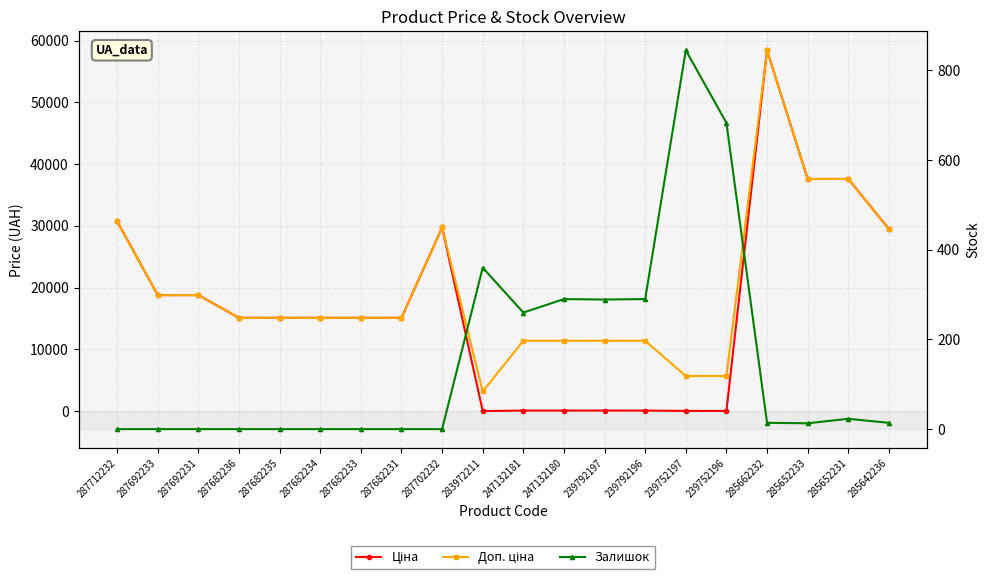

List the labels in order of Залишок value, smallest first.

287712232, 287692233, 287692231, 287682236, 287682235, 287682234, 287682233, 287682231, 287702232, 285652233, 285662232, 285642236, 285652231, 247132181, 239792197, 247132180, 239792196, 283972211, 239752196, 239752197